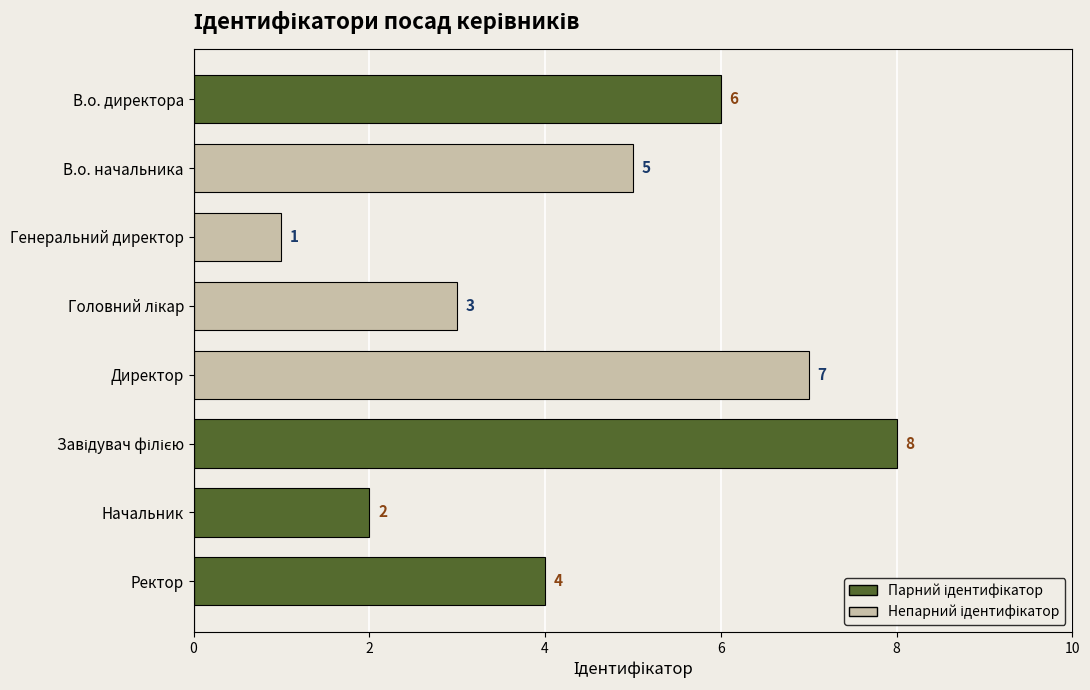

What is the change in value from Директор to Начальник?

-5